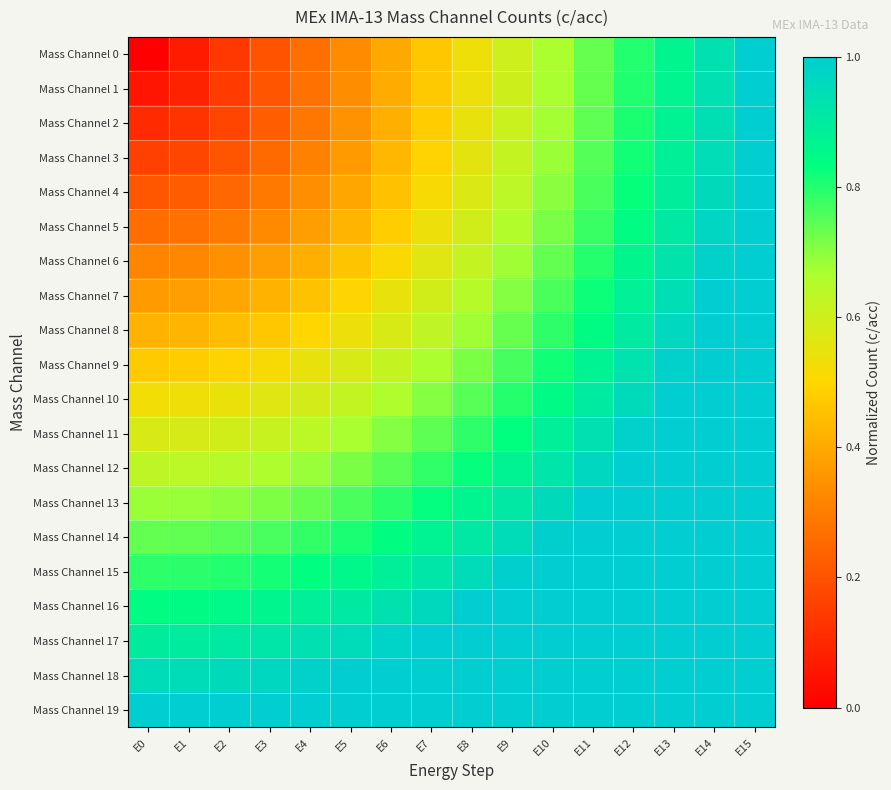

Which series has the widest spread of values?

Mass Channel 0